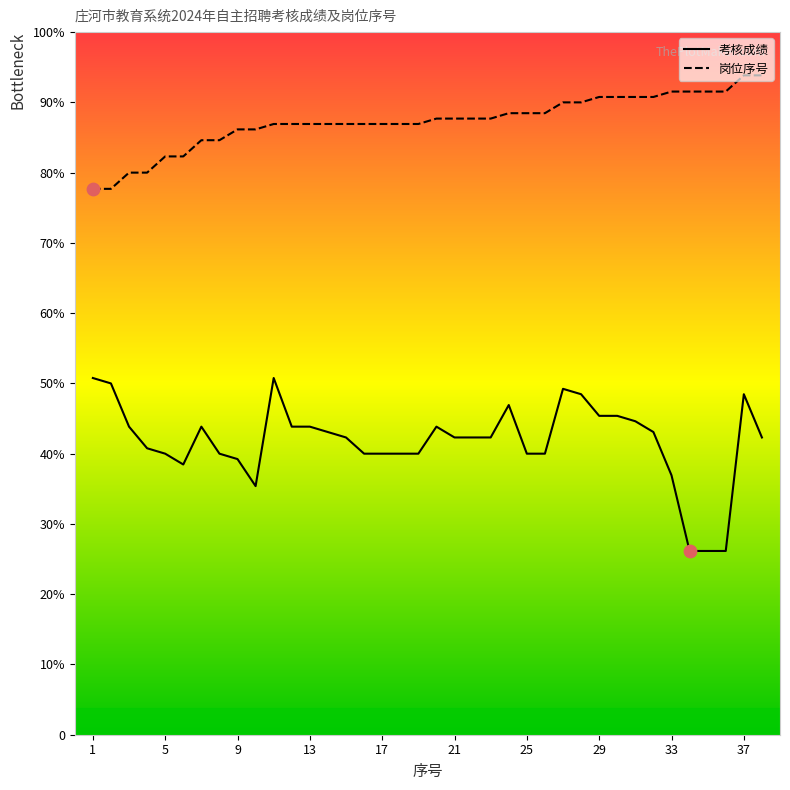

Which series has the widest spread of Y values?

考核成绩